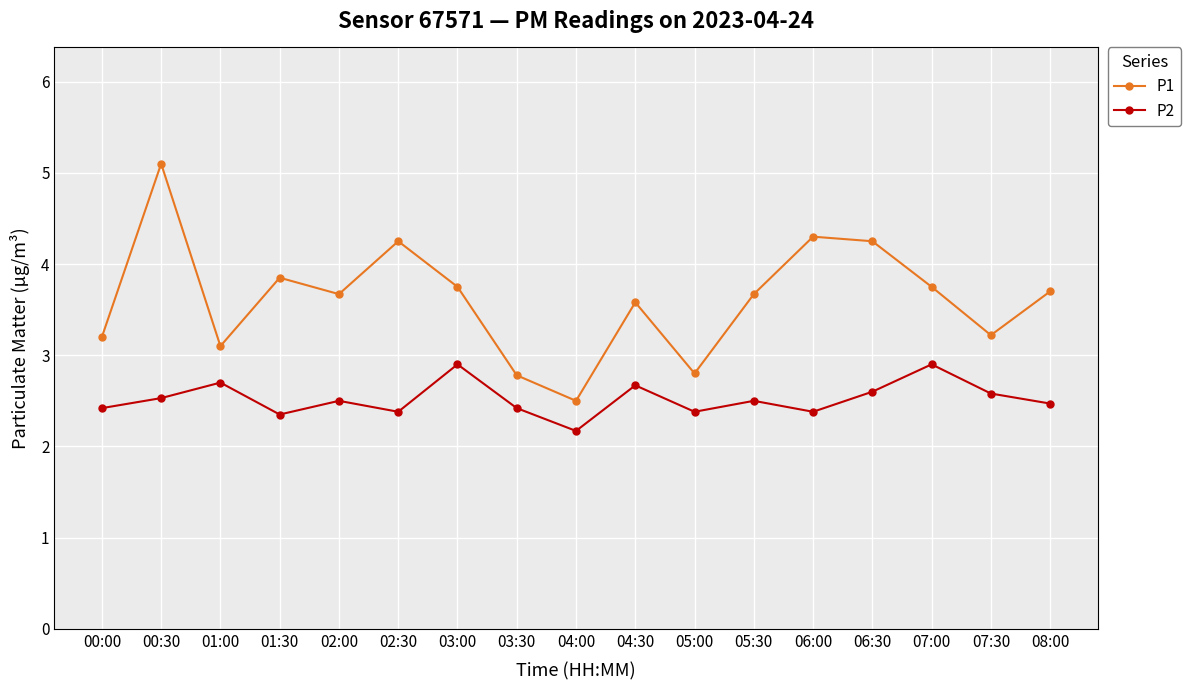

At how many categories does at least one series exceed 2?

17